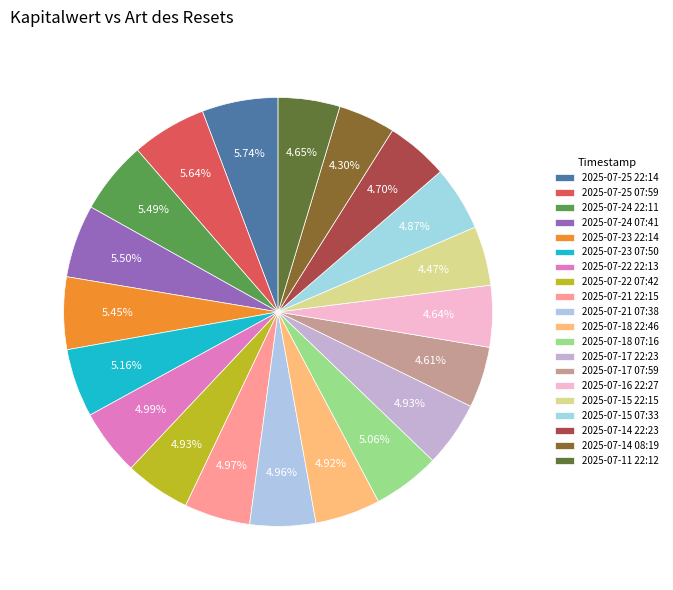

Between 2025-07-17 07:59 and 2025-07-16 22:27, which is larger?

2025-07-16 22:27